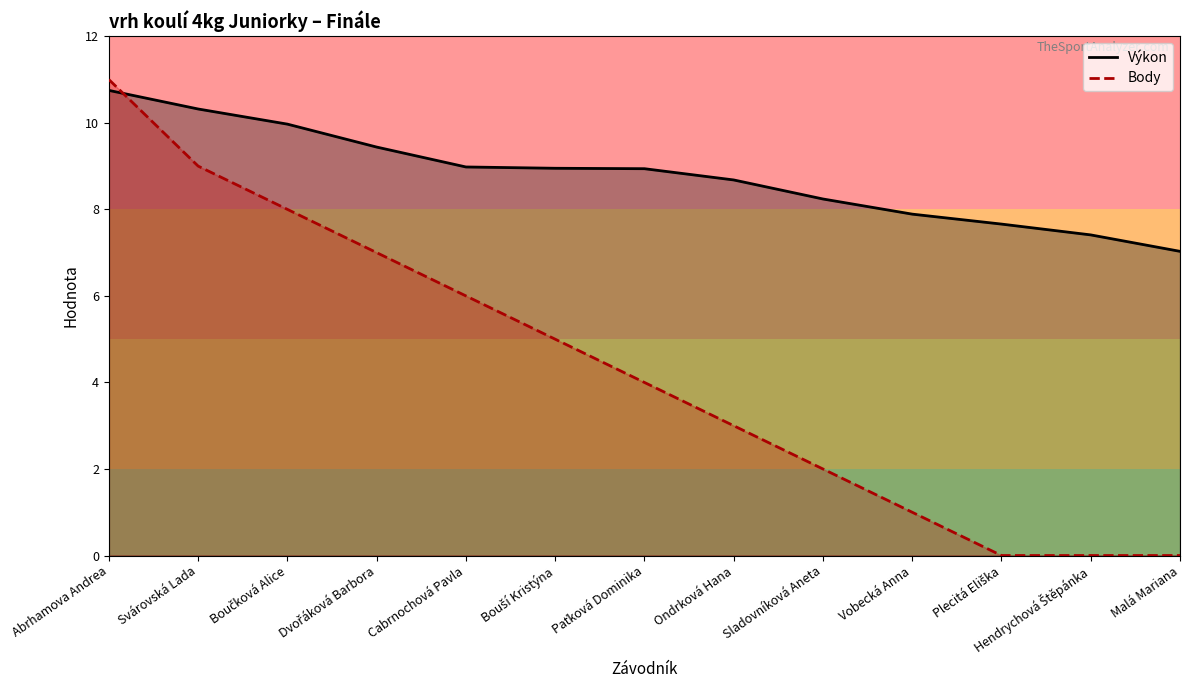

Which series has the largest total across all categories?

Výkon